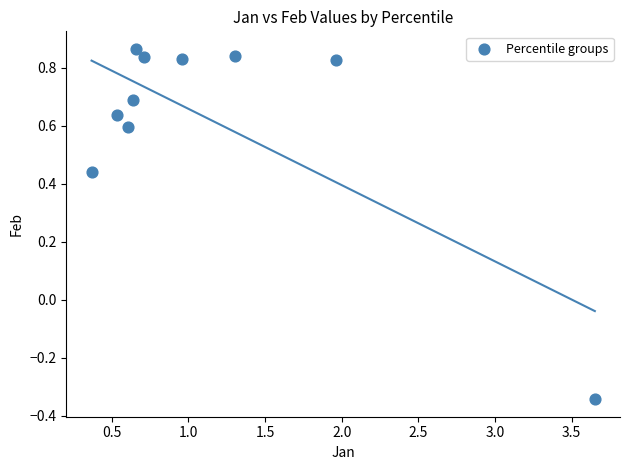

What is the range of Y values (max minus min)?

1.2